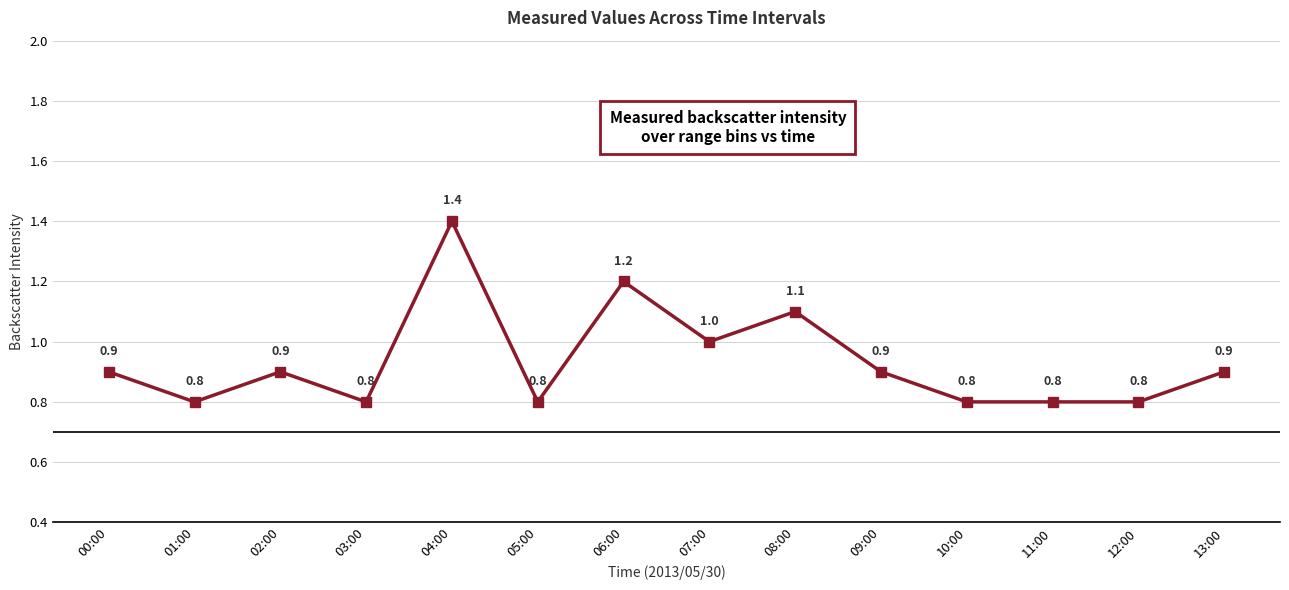

True or false: there are more than 0 points higher than both neighbors.

True